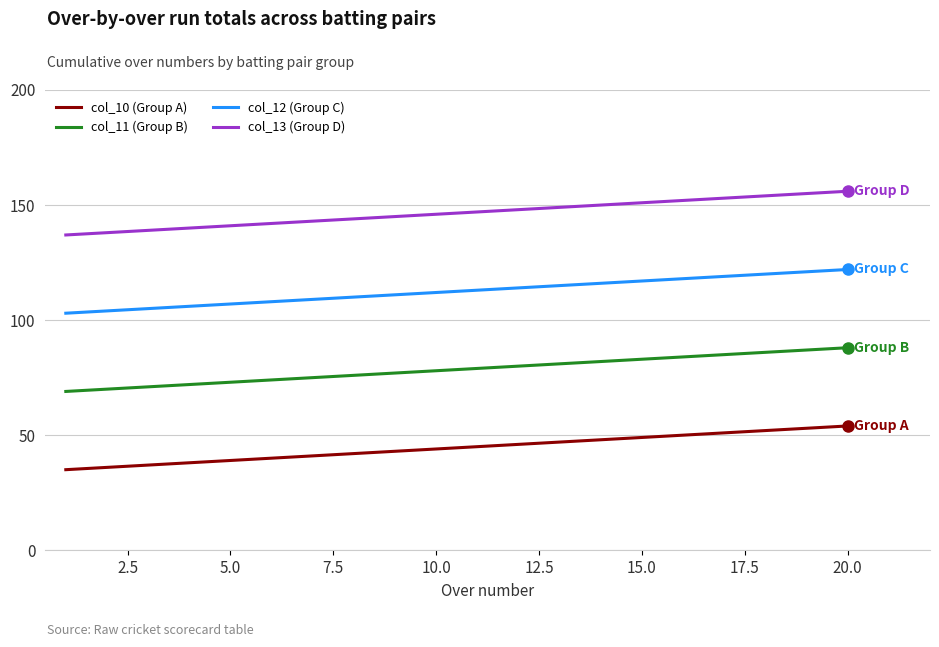

True or false: col_10 (Group A) and col_12 (Group C) intersect in this chart.

False